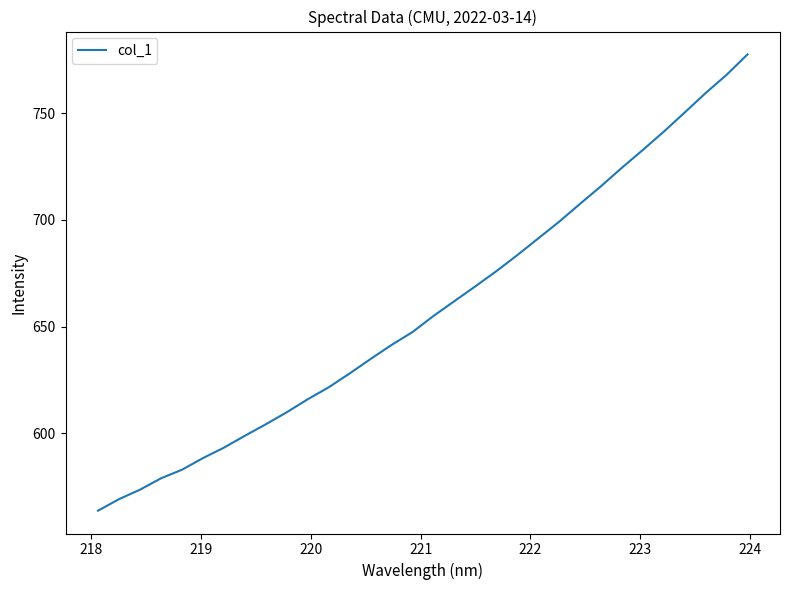

What is the greatest value displayed?

777.5